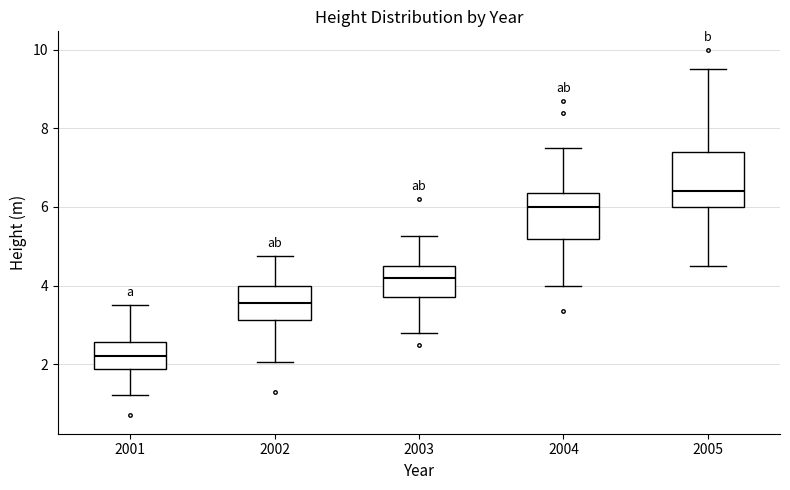

Which box has the highest median line?

2005